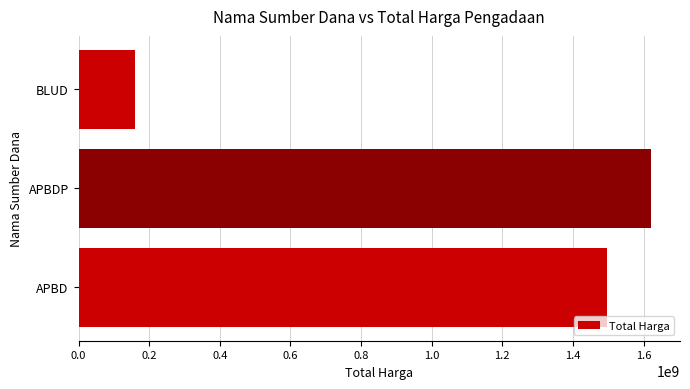

Which has a higher value, BLUD or APBD?

APBD